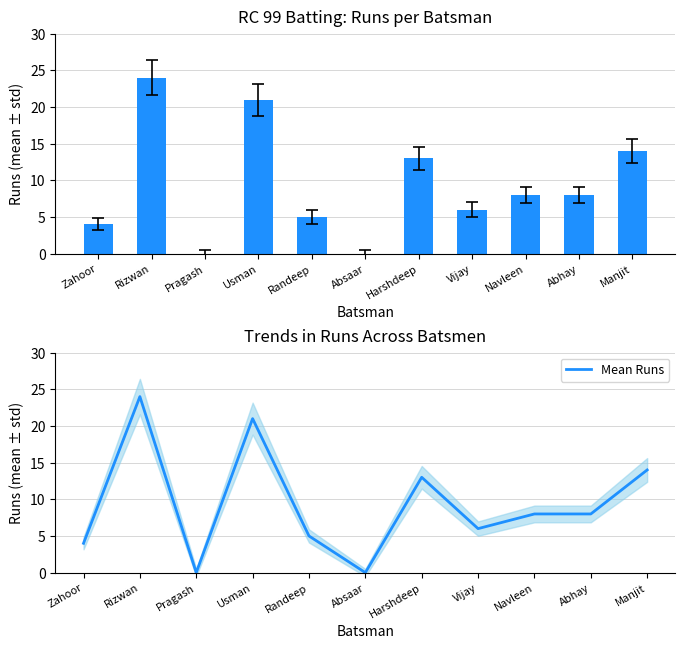

What position from the left is Absaar?

6